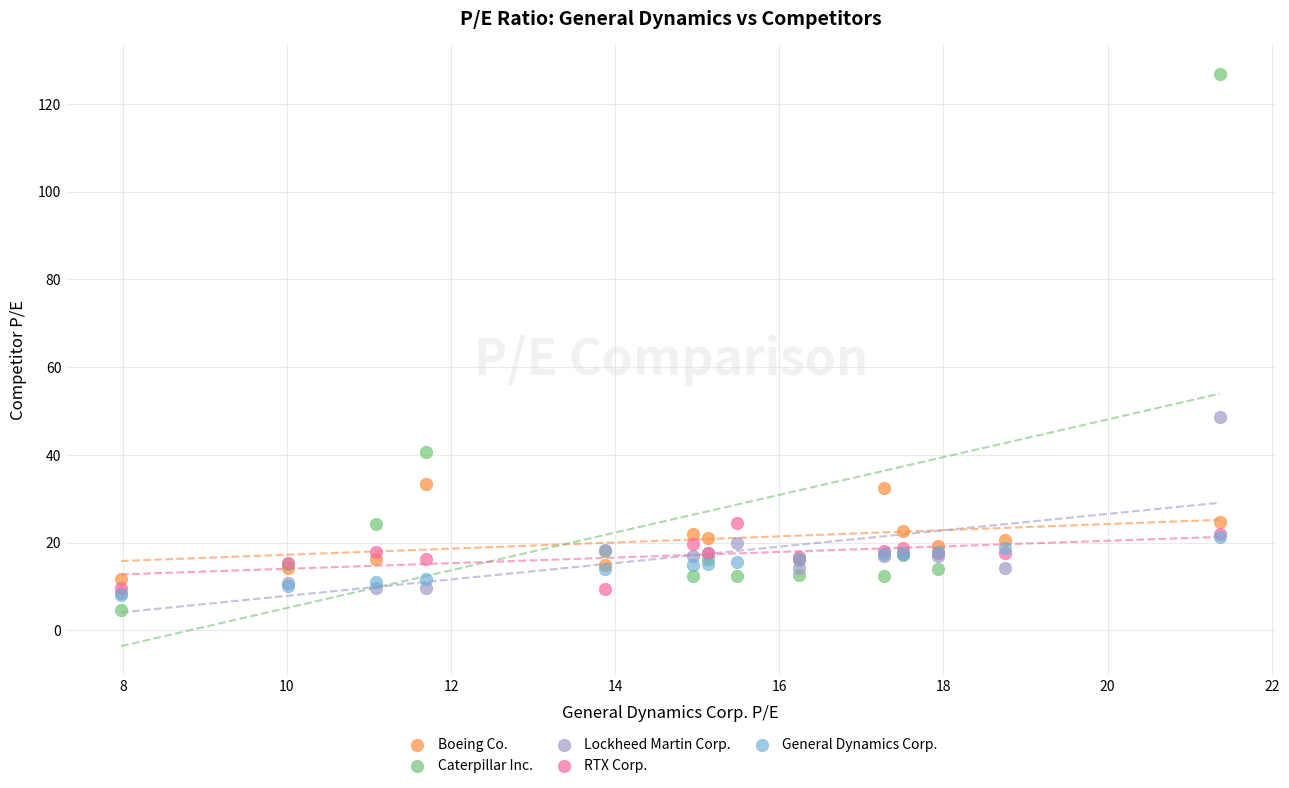

Which series reaches the maximum Y coordinate?

Caterpillar Inc.